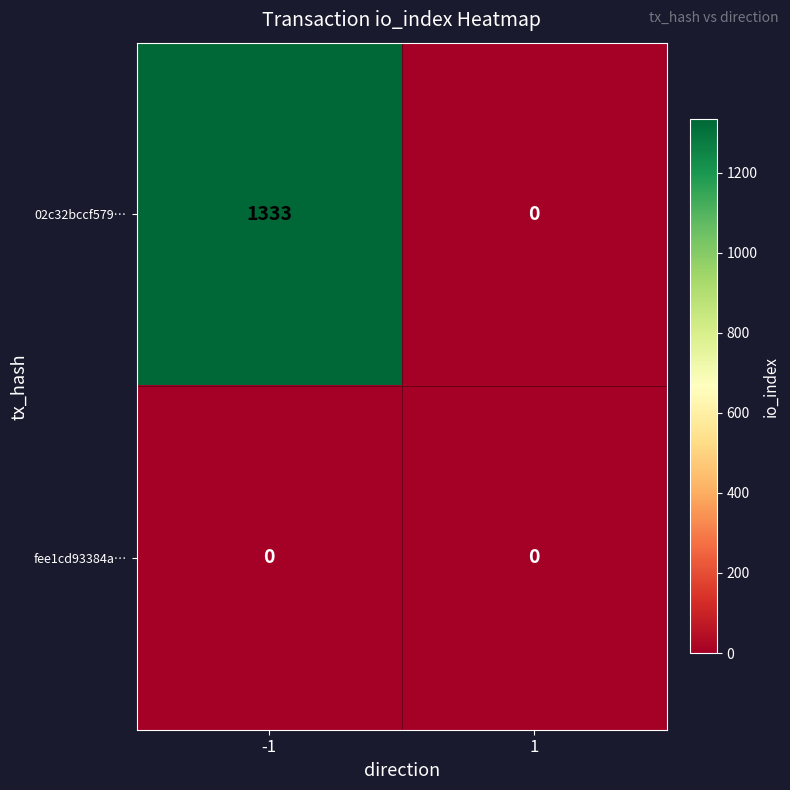

Rank the series by their average value, from highest to lowest.

02c32bccf579…, fee1cd93384a…